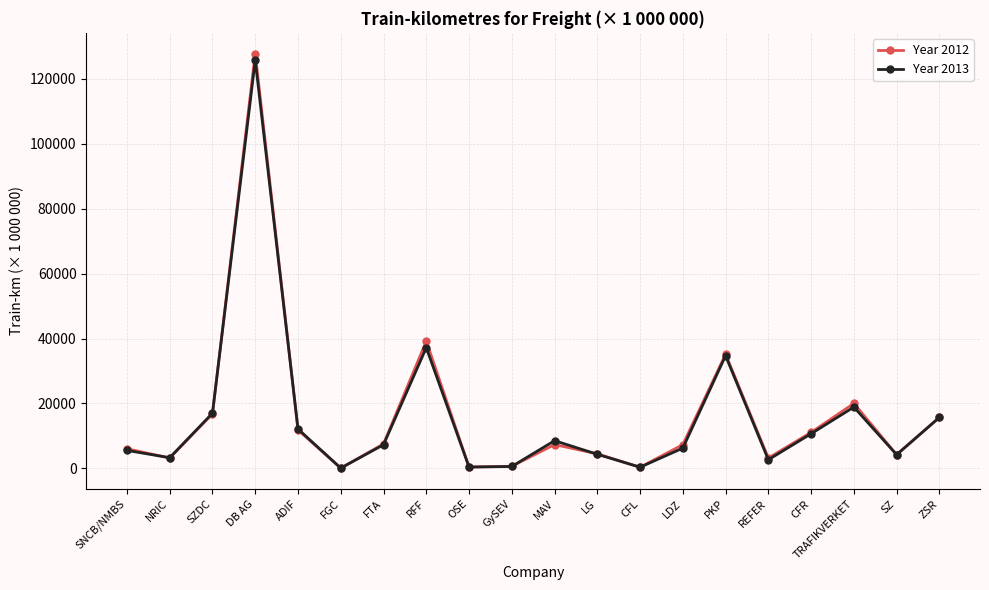

Is it true that Year 2012 equals 35160 at PKP?

True